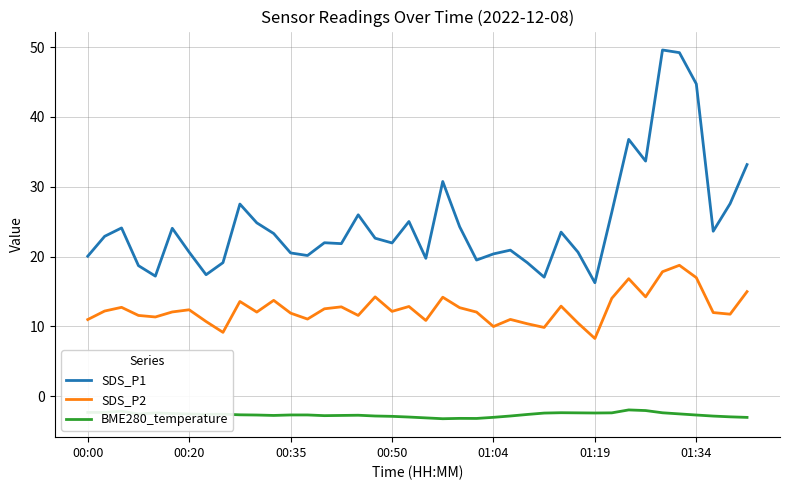

Which series has the largest total across all categories?

SDS_P1